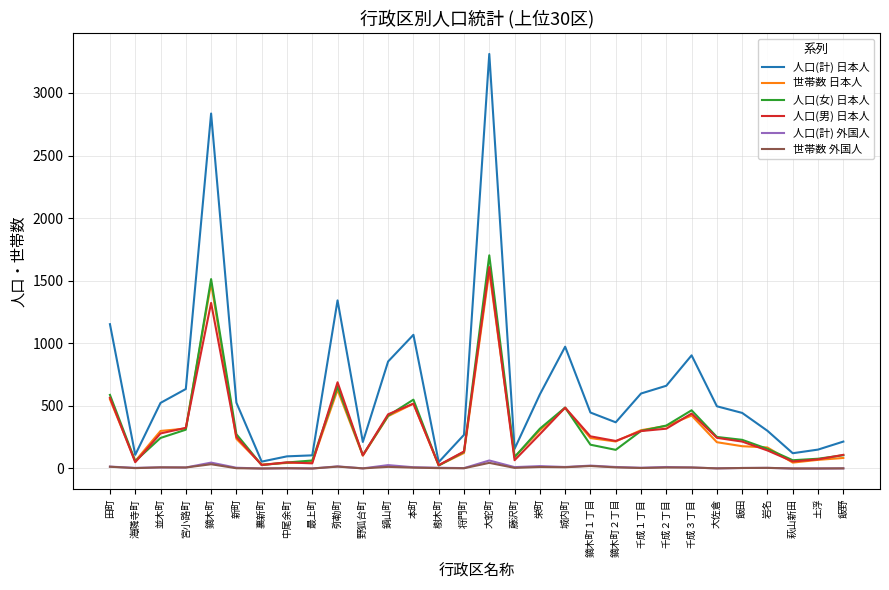

Which series has the widest spread of values?

人口(計) 日本人